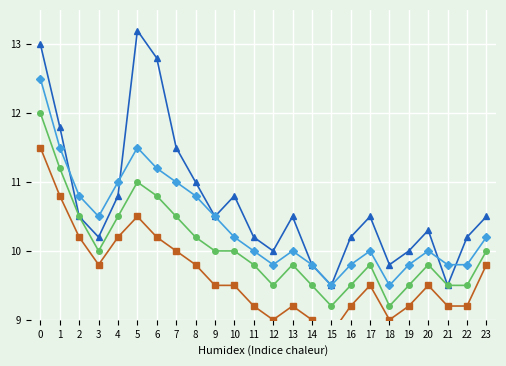

True or false: Série 2 and Série 3 cross at least once.

False